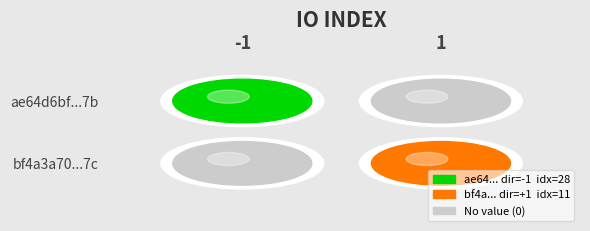

What is the highest value of the ae64d6bf944438a1253f1a007c7568b159d0a7b series?

28